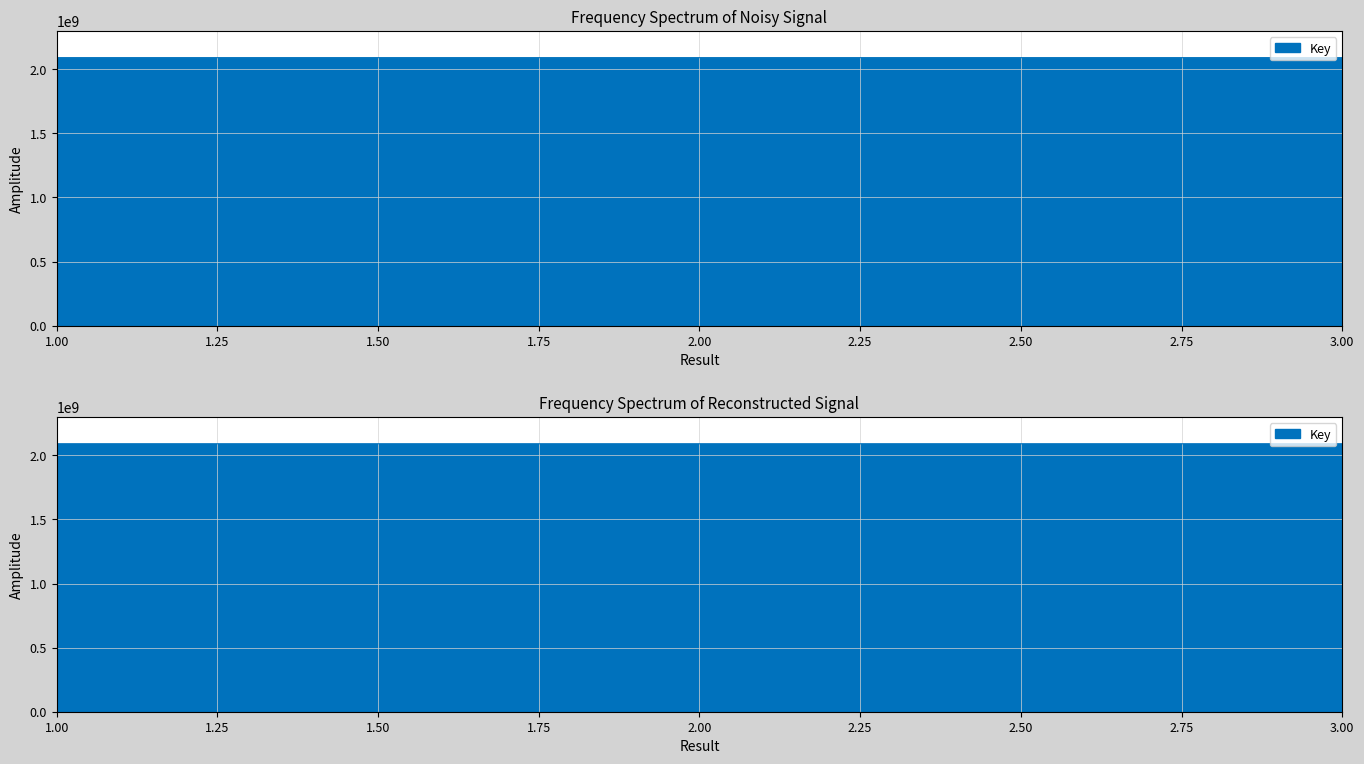

What is the difference between the maximum and minimum values?

17673